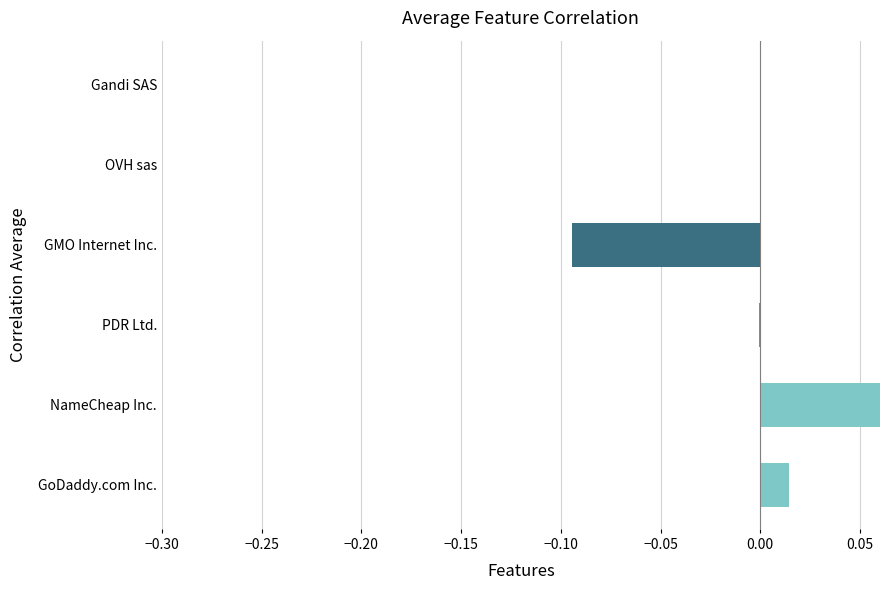

How many values are above zero?

2